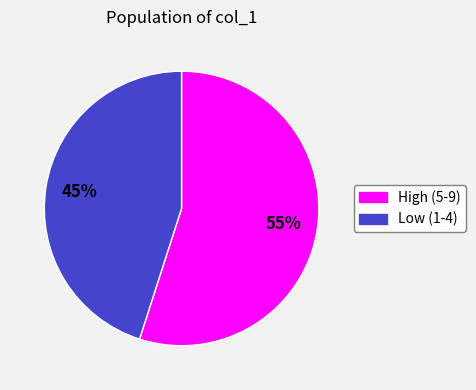

Is there a majority slice in this chart?

Yes